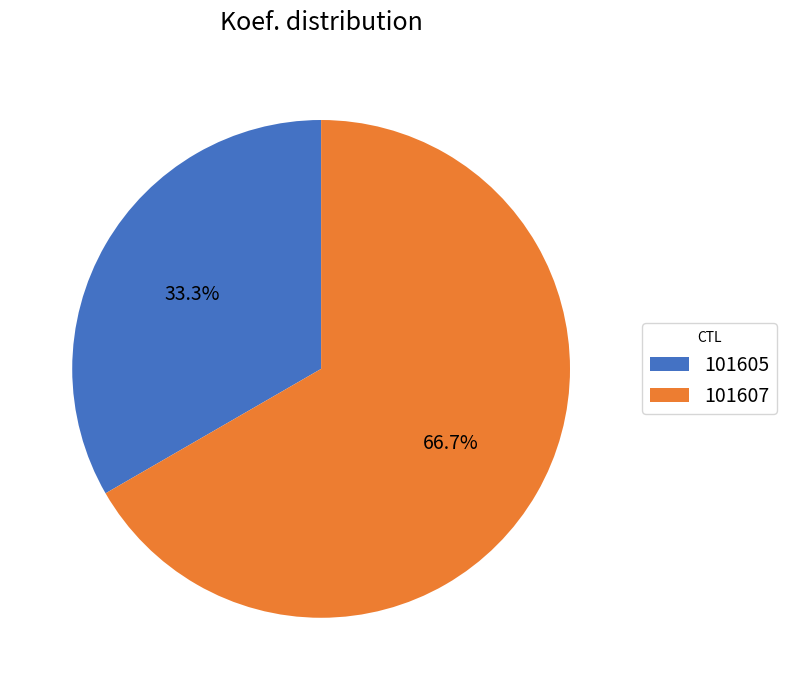

What percentage do 101607 and 101605 together represent?

100.0%